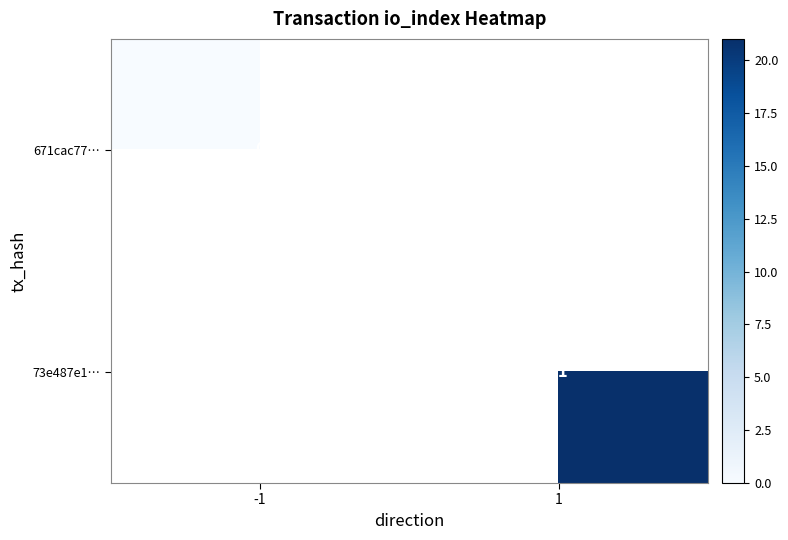

The value of 73e487e1… at 1 is 21. True or false?

True